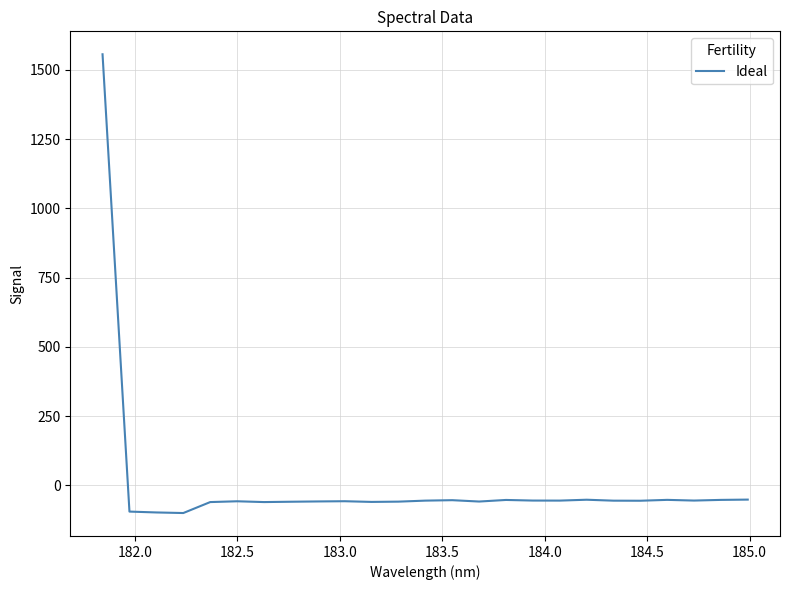

How many categories are shown in the chart?

25